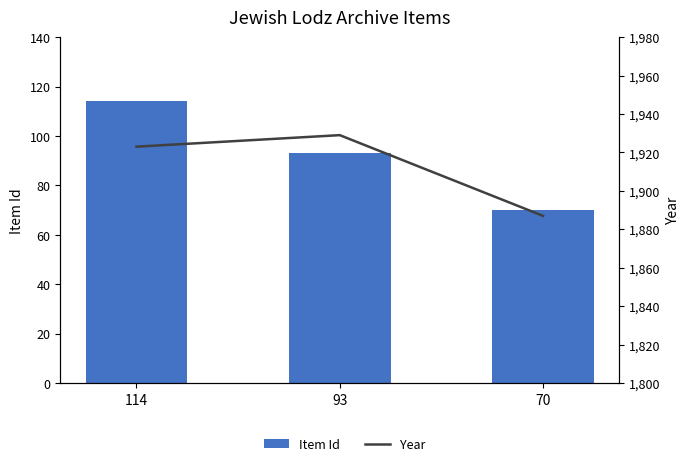

What is the approximate value of Item Id at 70, to the nearest 10?

70